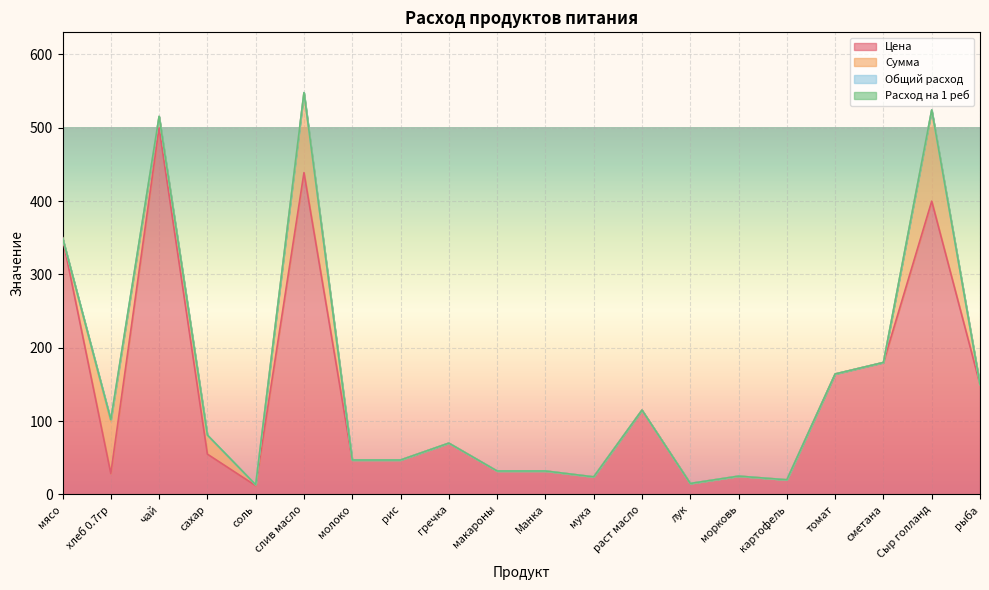

What is the total value across all series at макароны?

32.0